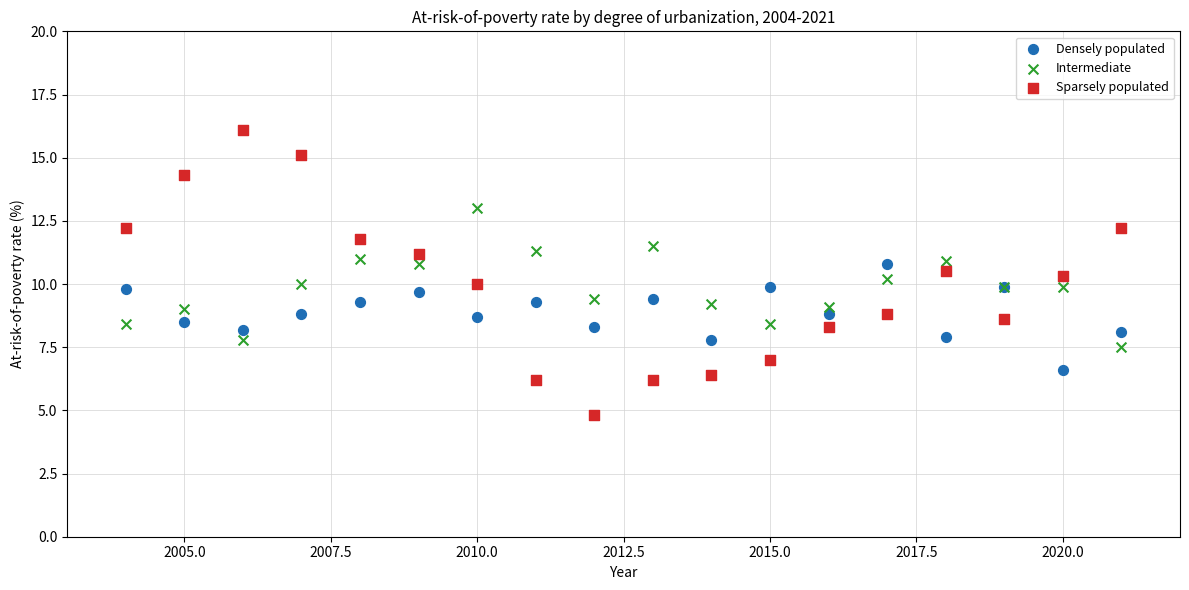

Which series reaches the minimum Y coordinate?

Sparsely populated